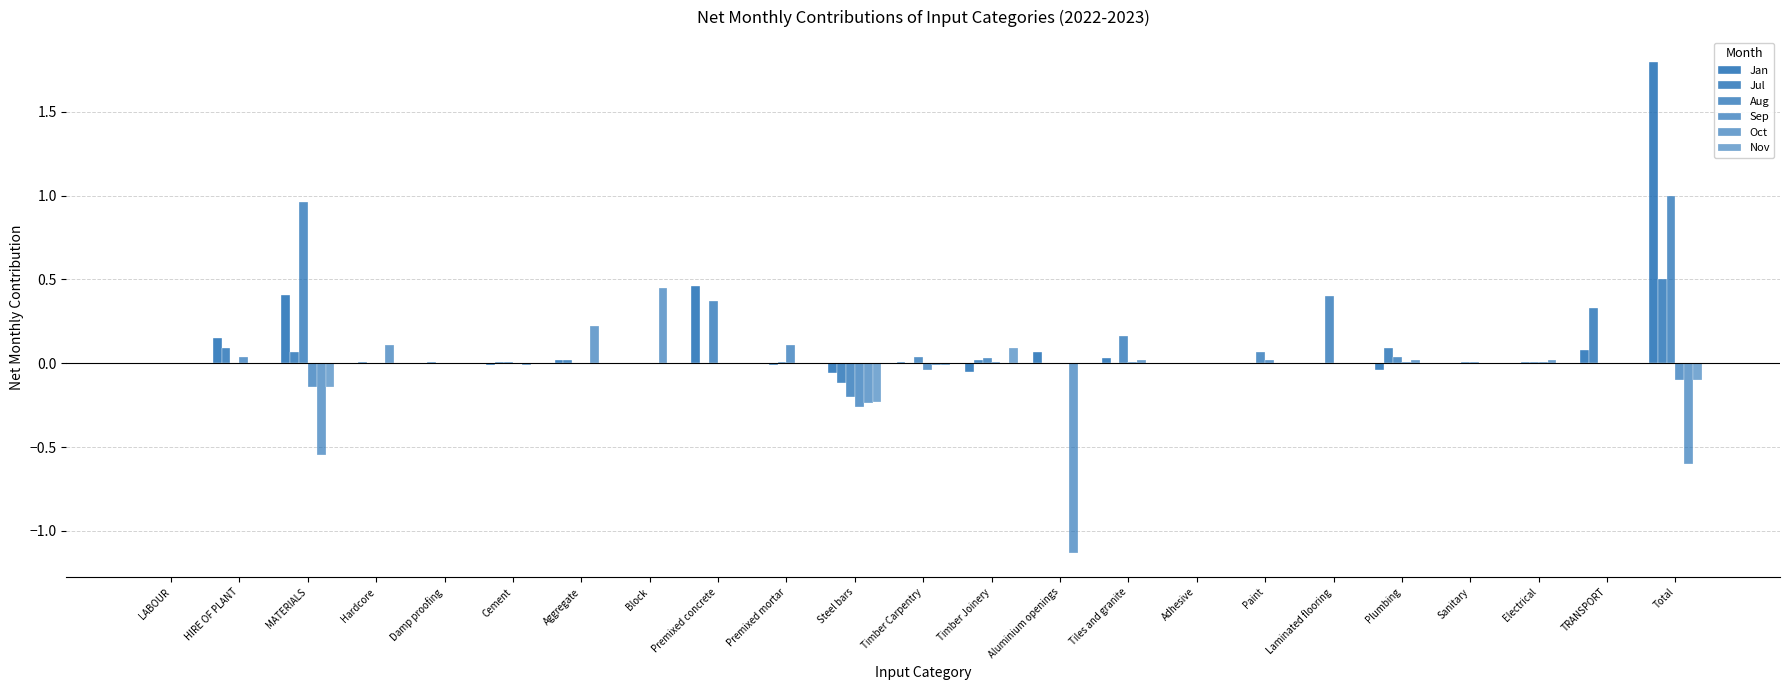

What is the maximum value for Sep?

0.1